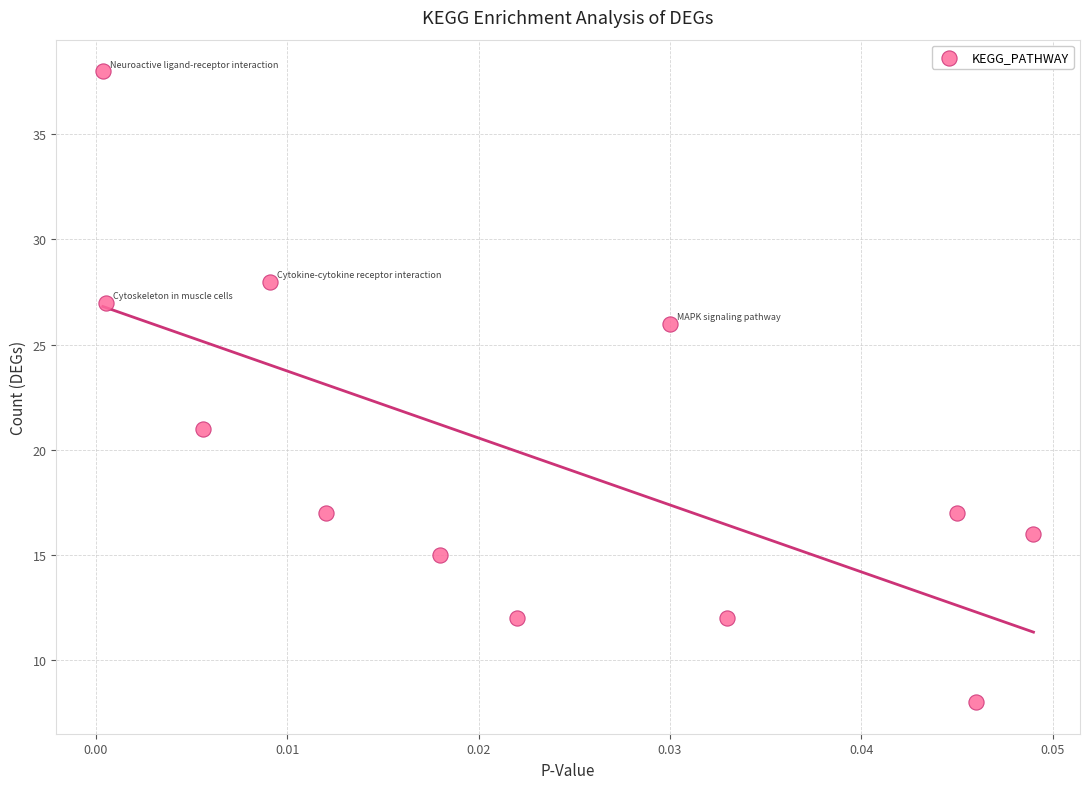

What Y value in the scatter plot is closest to 23?

21